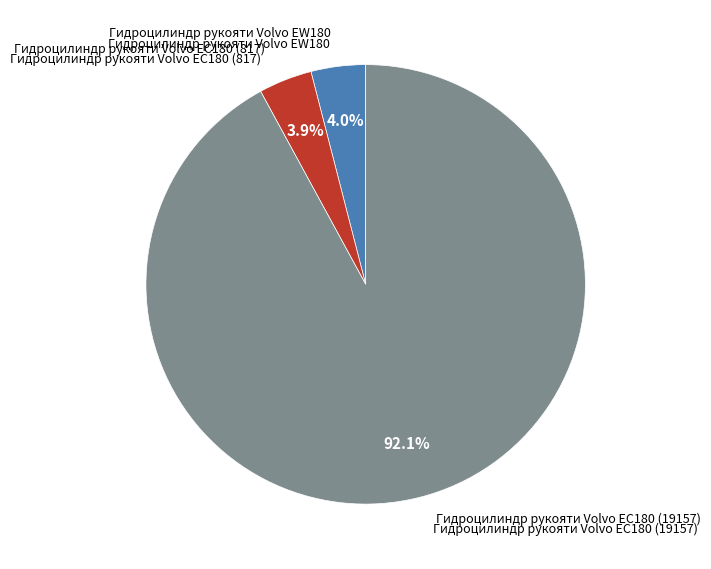

Is there a majority slice in this chart?

Yes